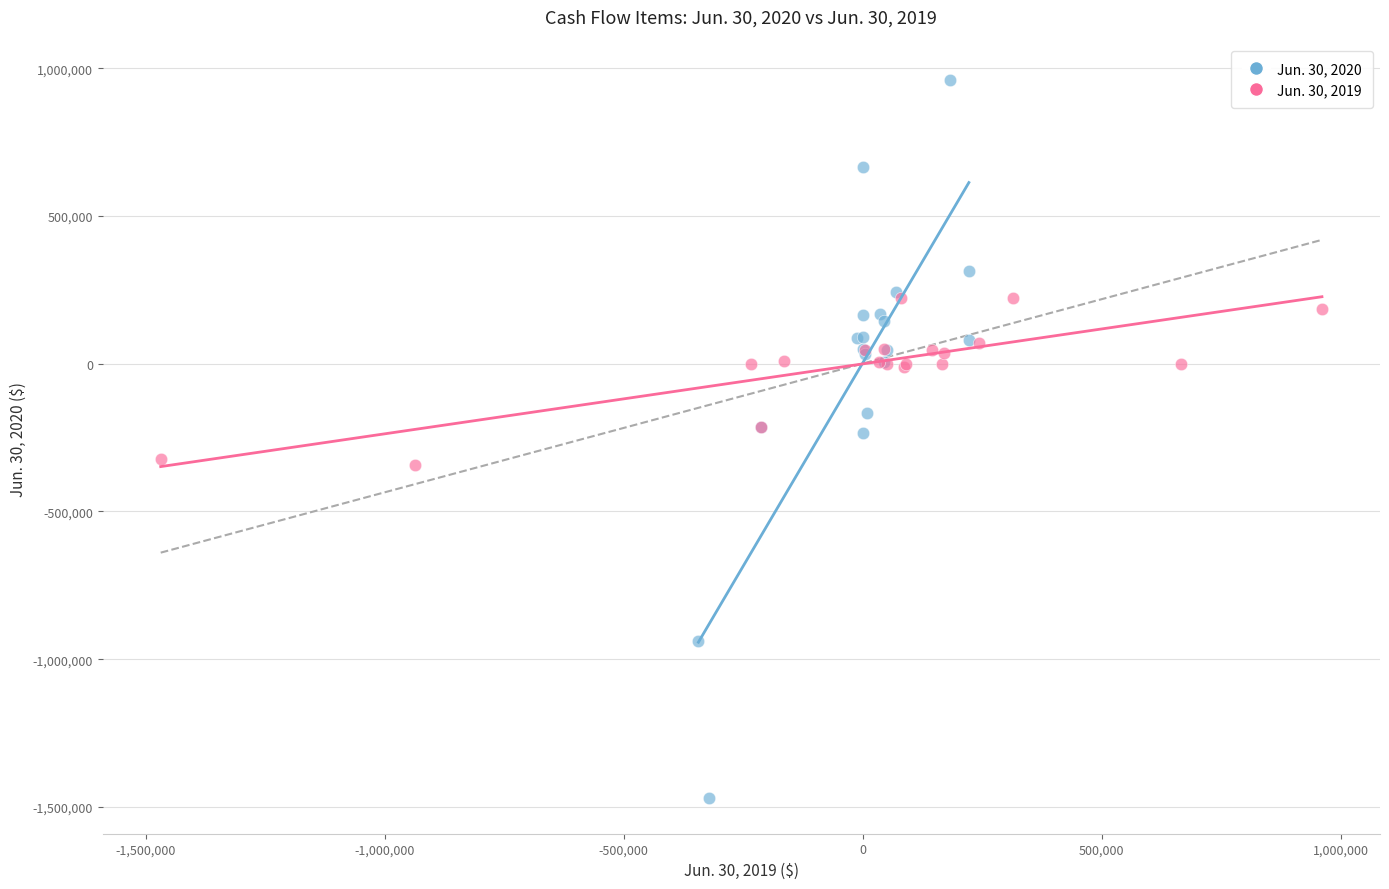

Which series has the widest spread of Y values?

Jun. 30, 2020